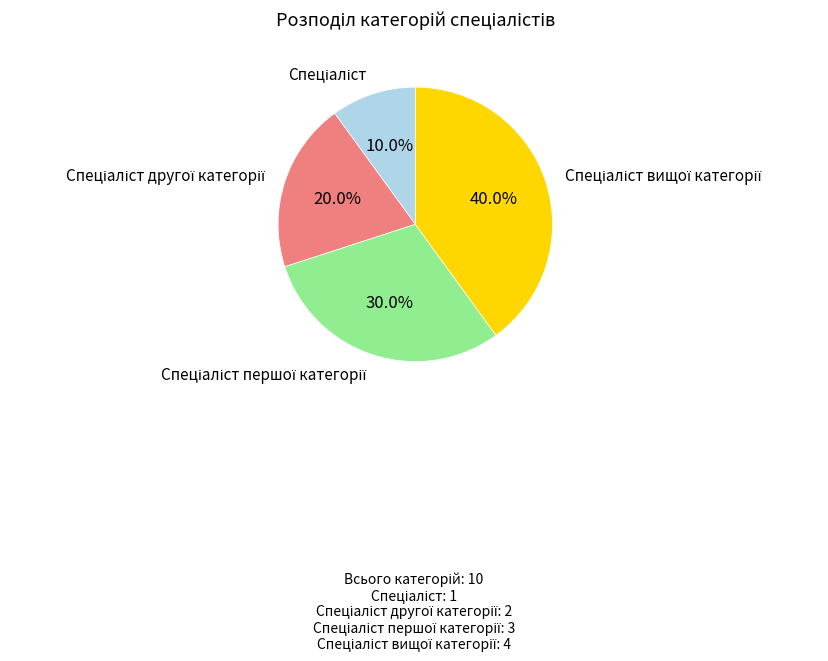

Is there any slice that represents more than half of the pie?

No